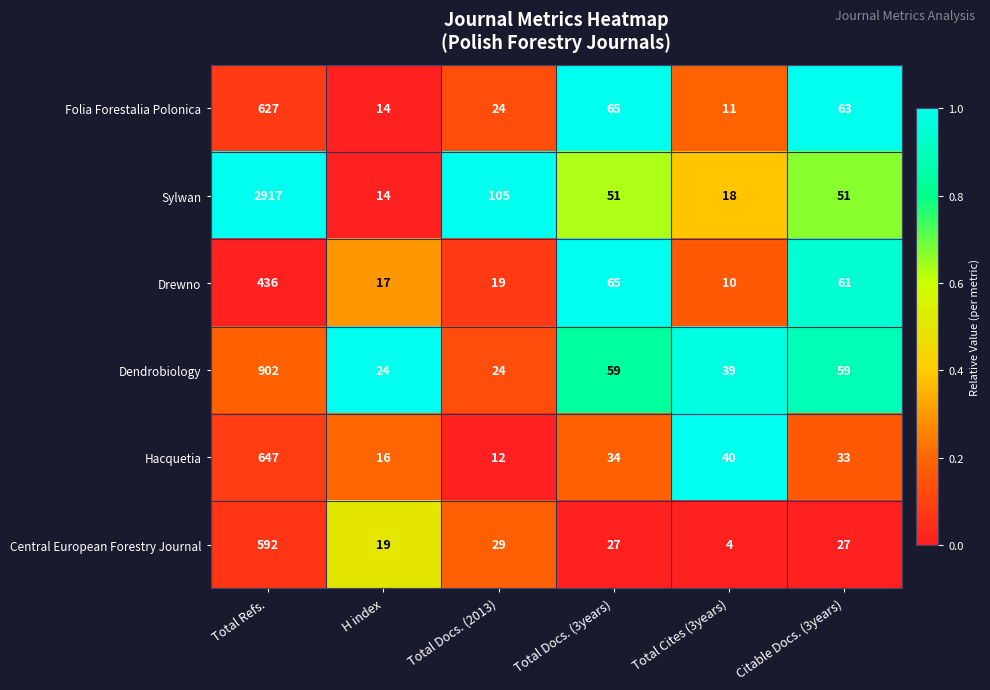

List the series in order of their peak value, lowest first.

Drewno, Central European Forestry Journal, Folia Forestalia Polonica, Hacquetia, Dendrobiology, Sylwan